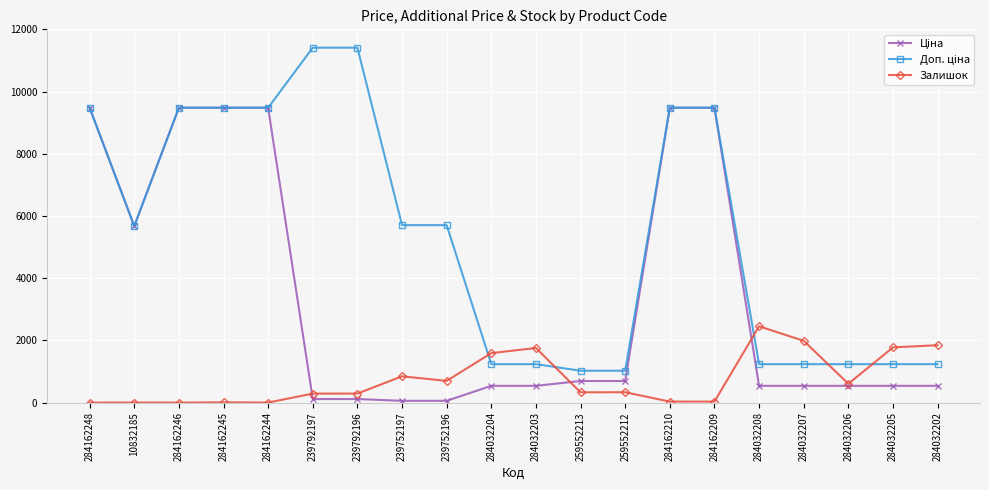

What is the label of the 10th point from the right?

284032203